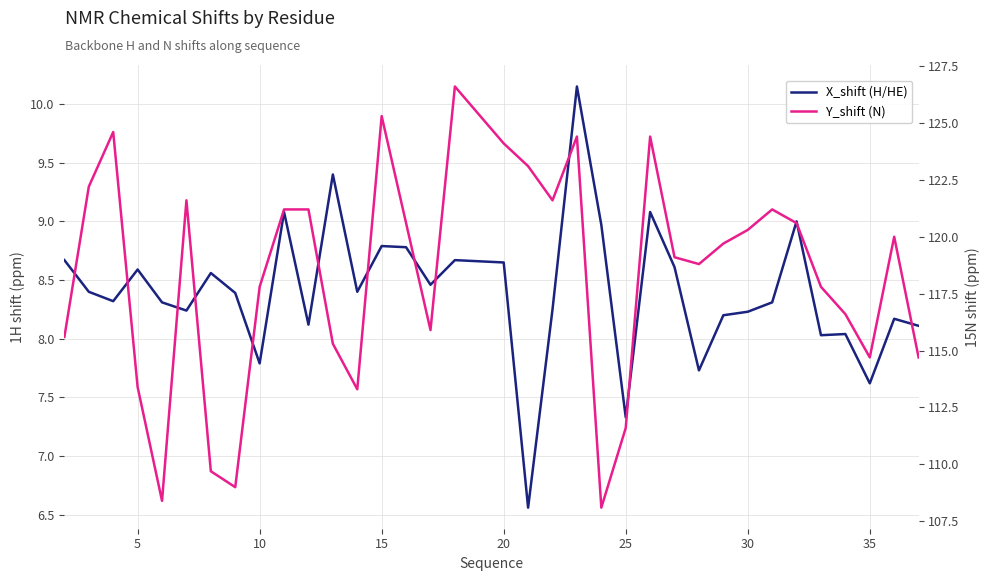

At how many categories does at least one series exceed 69?

35